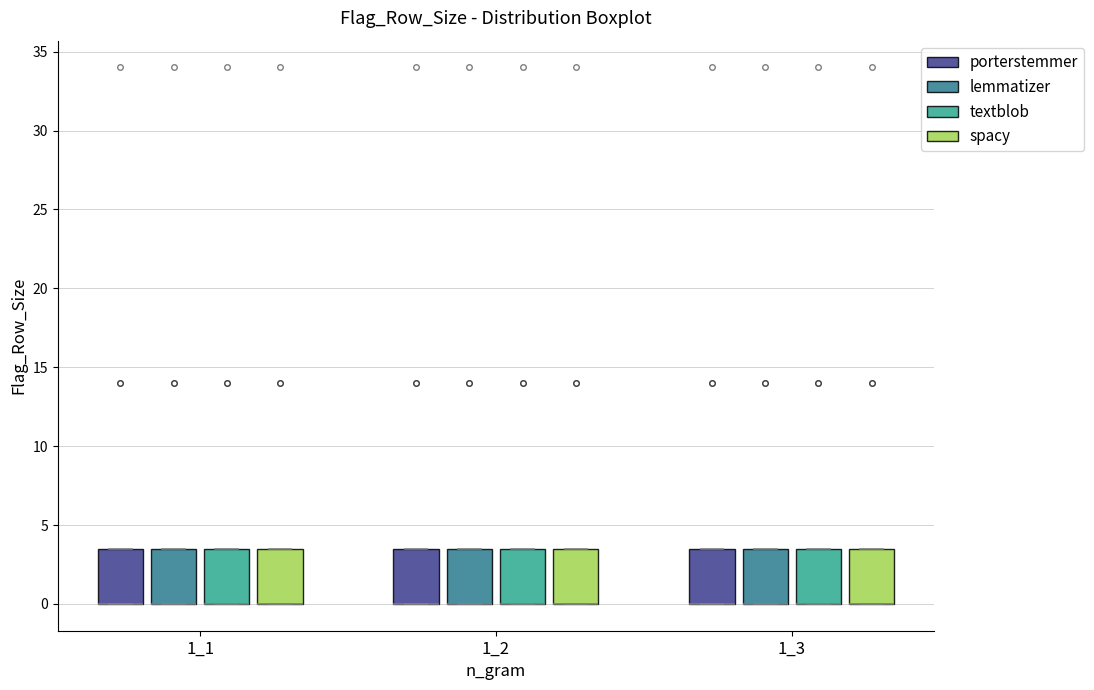

Reading left to right, transcribe this box plot: for each box, give where its median line is, the range the box spans, and where its two whiskers end, as read against the y-axis. The values are not printed on the chart, so give them approximately, as read against the axis.

1_1 (porterstemmer): median 0.0 (drawn on the box's lower edge), box 0.0 to 3.5, whiskers 0.0 to 3.5
1_1 (lemmatizer): median 0.0 (drawn on the box's lower edge), box 0.0 to 3.5, whiskers 0.0 to 3.5
1_1 (textblob): median 0.0 (drawn on the box's lower edge), box 0.0 to 3.5, whiskers 0.0 to 3.5
1_1 (spacy): median 0.0 (drawn on the box's lower edge), box 0.0 to 3.5, whiskers 0.0 to 3.5
1_2 (porterstemmer): median 0.0 (drawn on the box's lower edge), box 0.0 to 3.5, whiskers 0.0 to 3.5
1_2 (lemmatizer): median 0.0 (drawn on the box's lower edge), box 0.0 to 3.5, whiskers 0.0 to 3.5
1_2 (textblob): median 0.0 (drawn on the box's lower edge), box 0.0 to 3.5, whiskers 0.0 to 3.5
1_2 (spacy): median 0.0 (drawn on the box's lower edge), box 0.0 to 3.5, whiskers 0.0 to 3.5
1_3 (porterstemmer): median 0.0 (drawn on the box's lower edge), box 0.0 to 3.5, whiskers 0.0 to 3.5
1_3 (lemmatizer): median 0.0 (drawn on the box's lower edge), box 0.0 to 3.5, whiskers 0.0 to 3.5
1_3 (textblob): median 0.0 (drawn on the box's lower edge), box 0.0 to 3.5, whiskers 0.0 to 3.5
1_3 (spacy): median 0.0 (drawn on the box's lower edge), box 0.0 to 3.5, whiskers 0.0 to 3.5